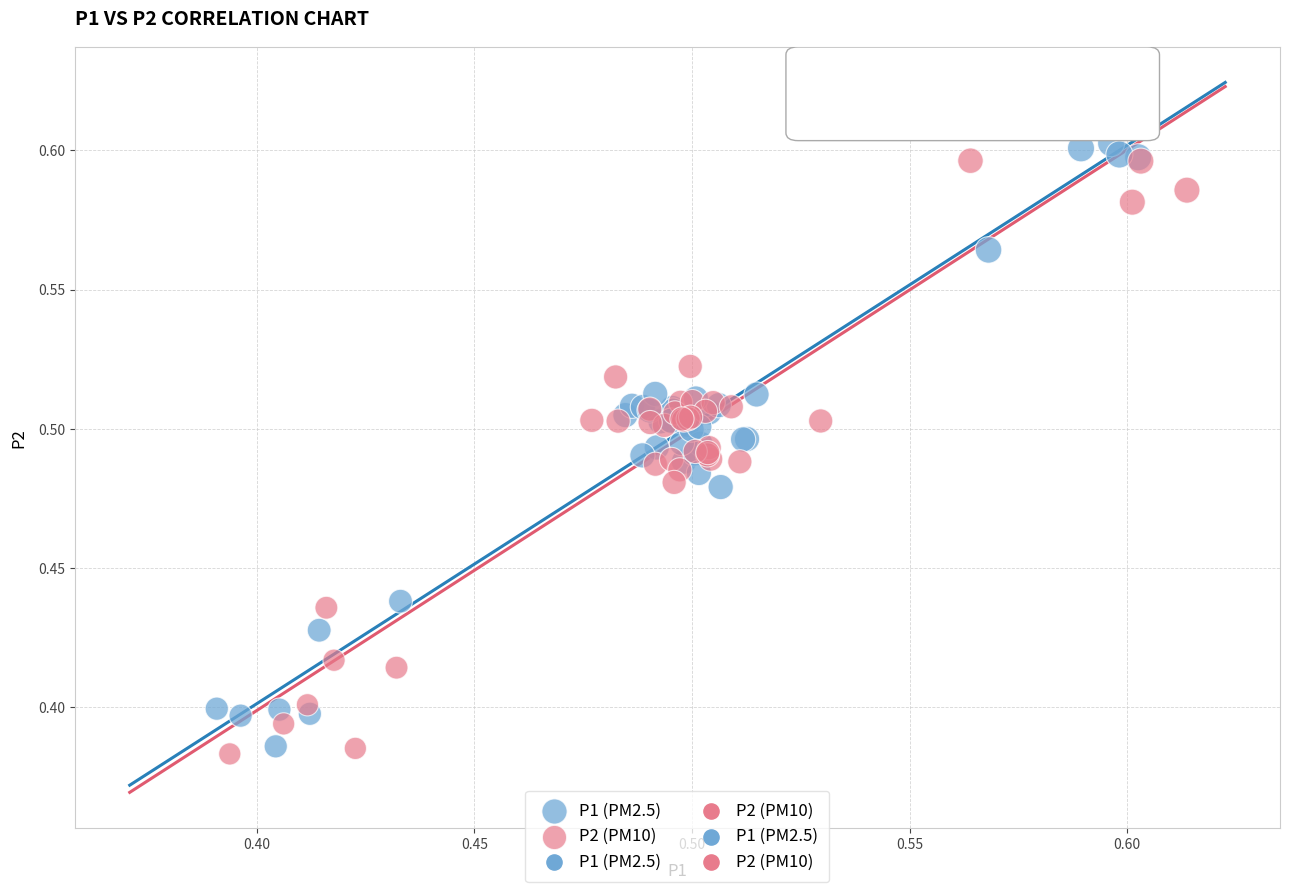

Which series contains the lowest Y value?

P2 (PM10)